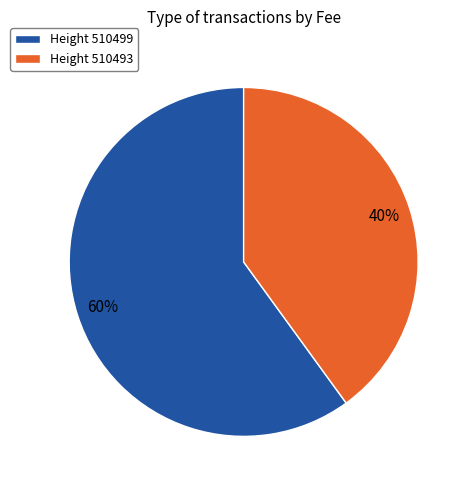

Which category has the smallest portion of the pie?

Height 510493